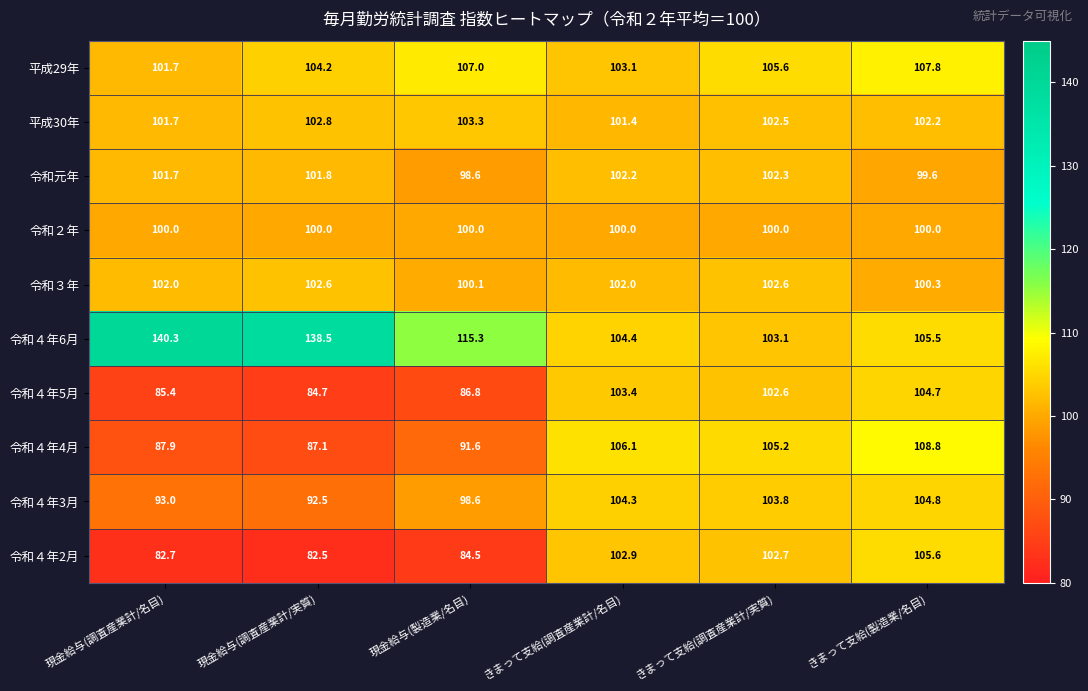

What is the smallest value displayed?

82.5